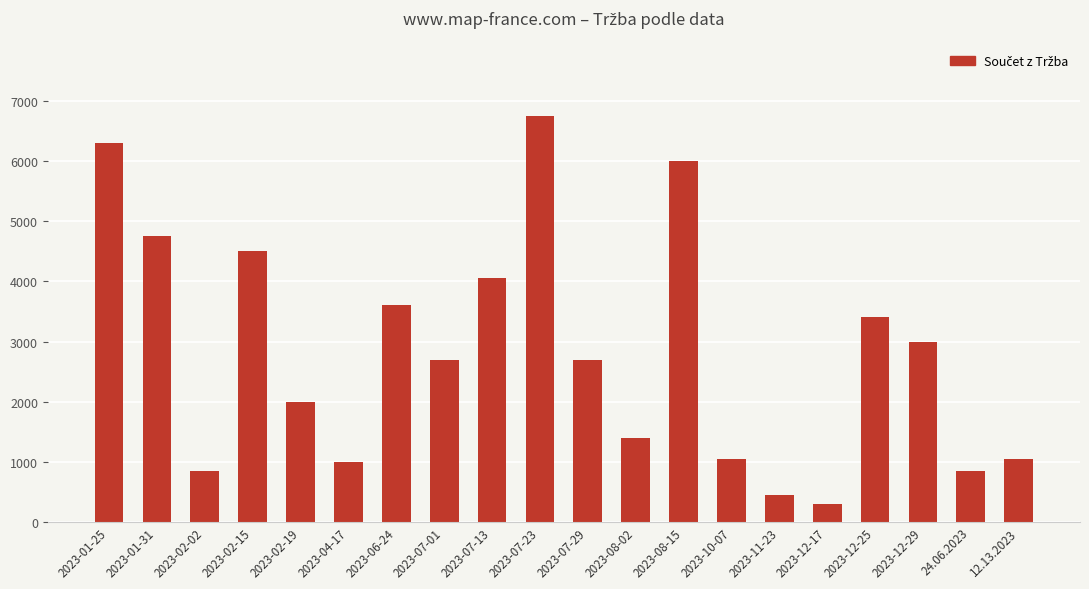

What is the label of the 14th bar from the right?

2023-06-24